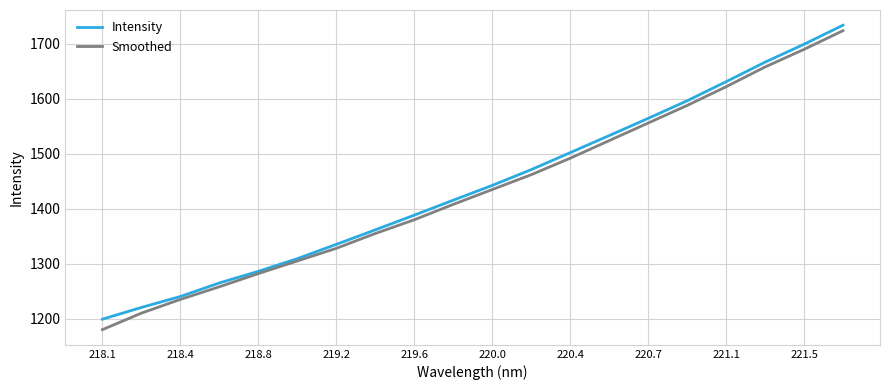

How many series are shown in this chart?

2